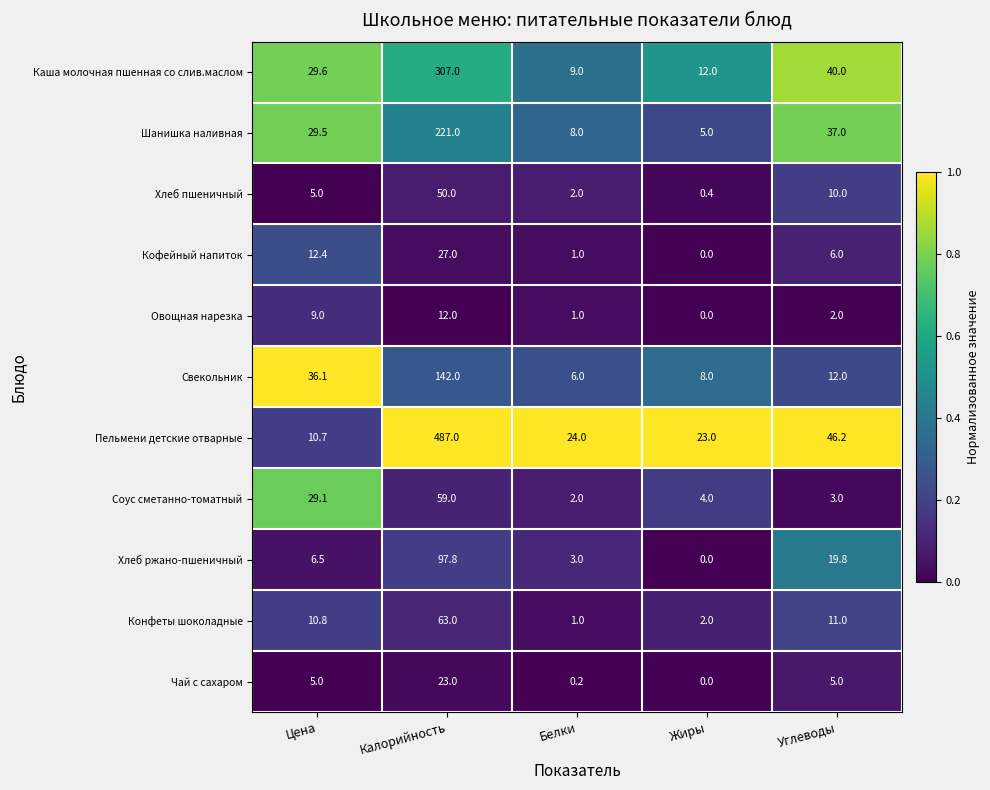

The Хлеб ржано-пшеничный series shows 4.6 at Белки. True or false?

False